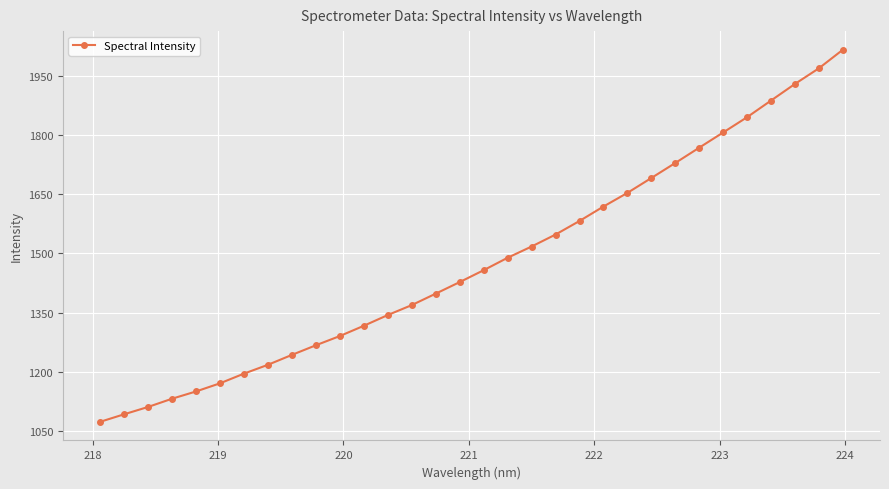

What is the value of the 8th point from the left?

1218.3